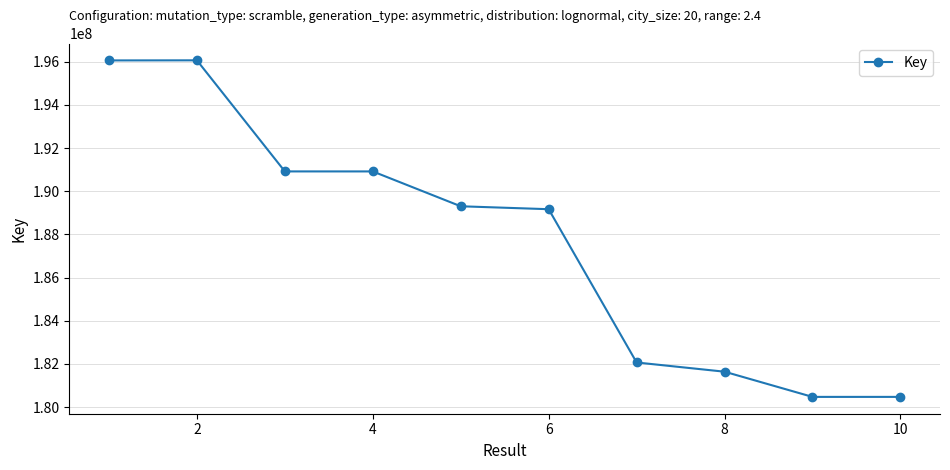

What is the value of the 10th point from the left?

180475753